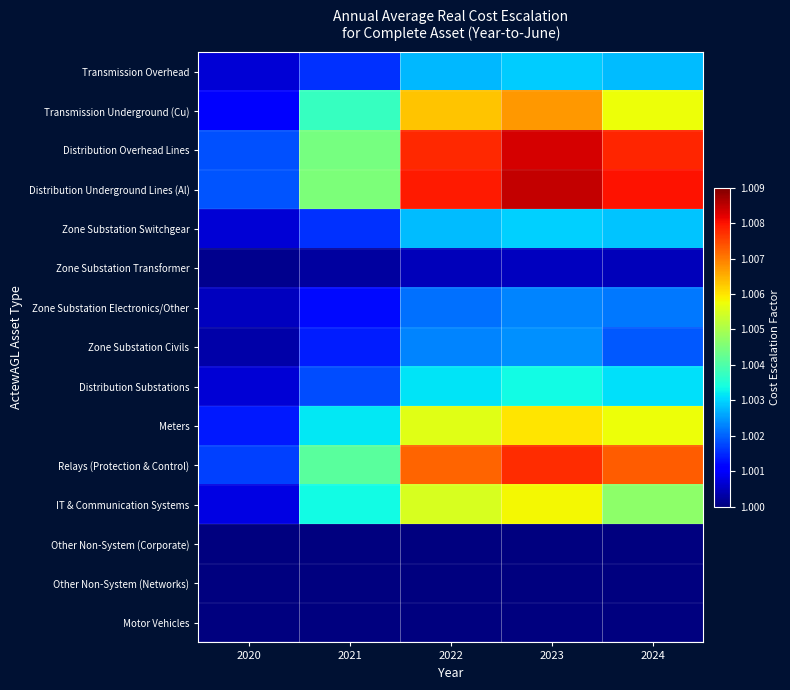

Rank the series by their maximum value, from lowest to highest.

Other Non-System (Corporate), Other Non-System (Networks), Motor Vehicles, Zone Substation Transformer, Zone Substation Electronics/Other, Zone Substation Civils, Transmission Overhead, Zone Substation Switchgear, Distribution Substations, IT & Communication Systems, Meters, Transmission Underground (Cu), Relays (Protection & Control), Distribution Overhead Lines, Distribution Underground Lines (Al)